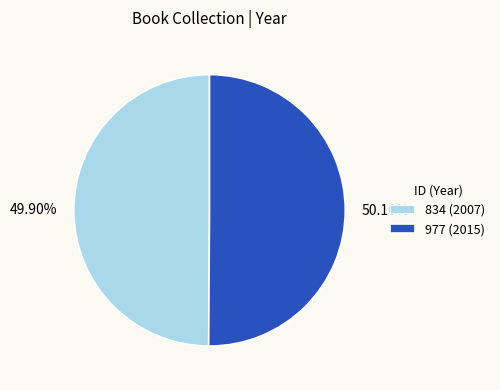

Is there a majority slice in this chart?

Yes